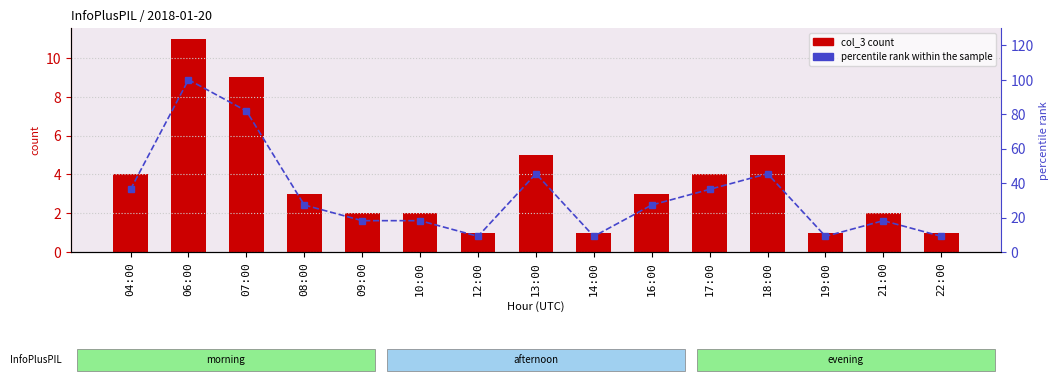

What is the label of the 8th bar from the right?

13:00